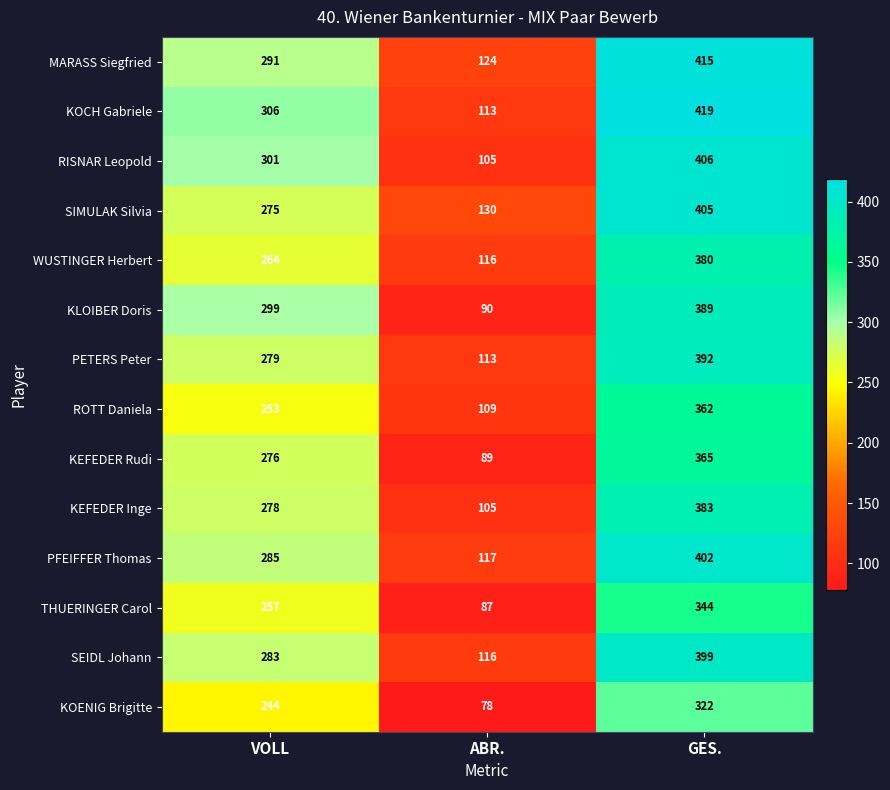

Which series changed the most between VOLL and ABR.?

KLOIBER Doris